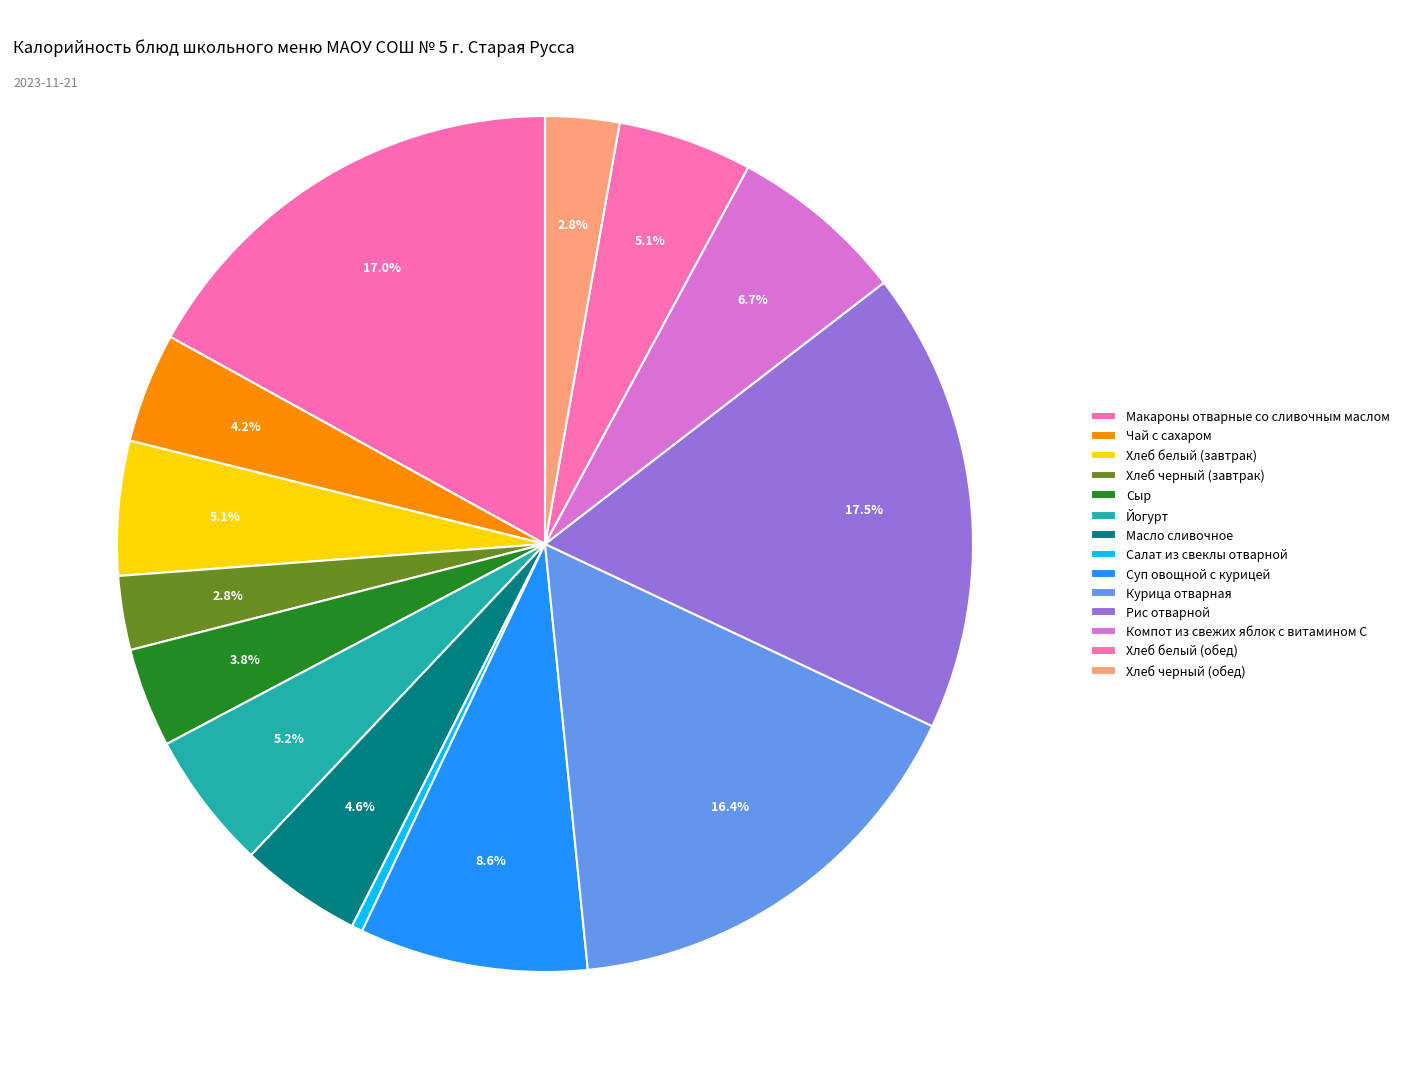

How many slices are in this pie chart?

14